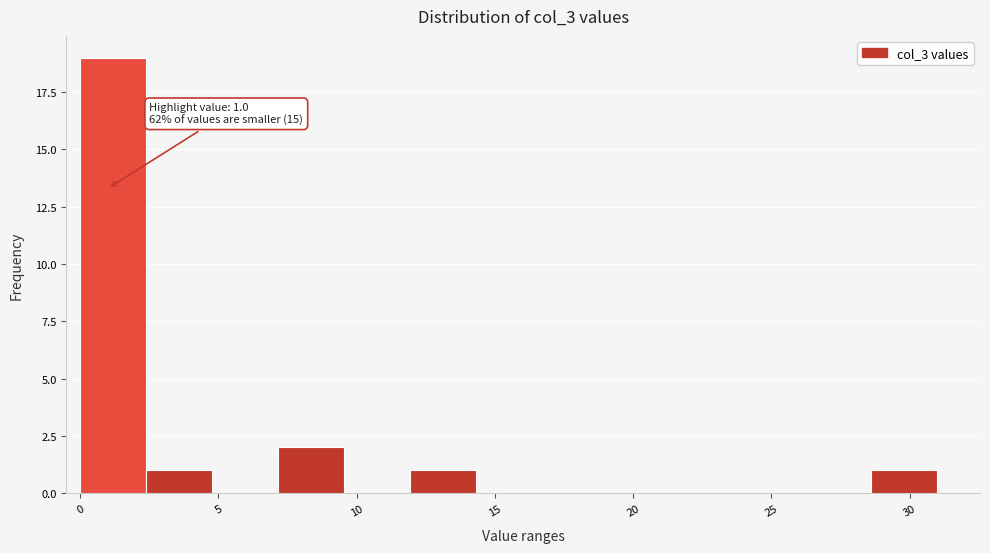

Over which range of the x-axis is the bar tallest?

0.0 to 2.5